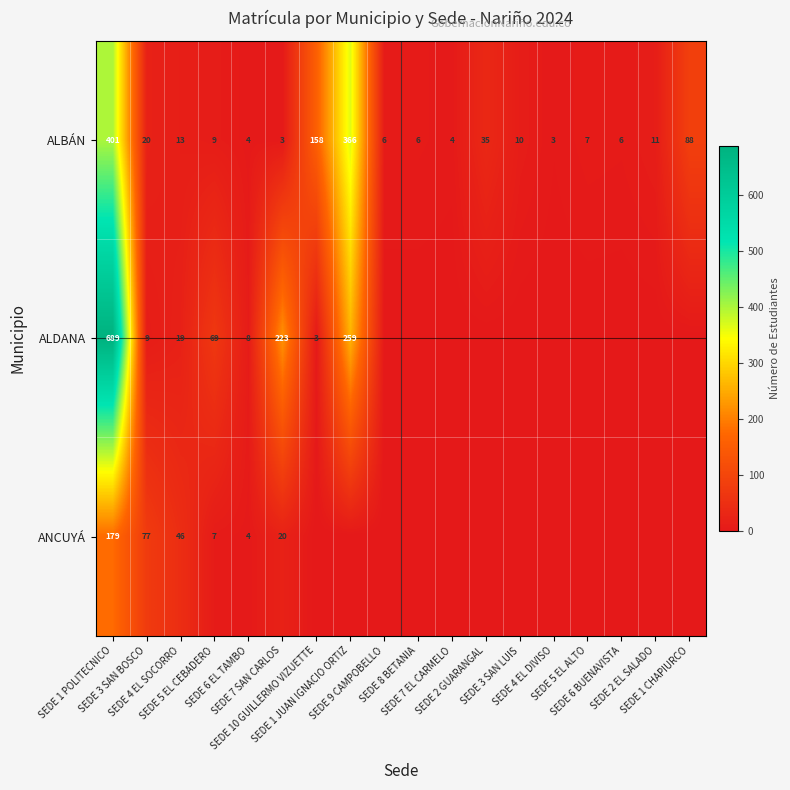

What is the difference between the second highest and second lowest values in the ALBÁN series?

363